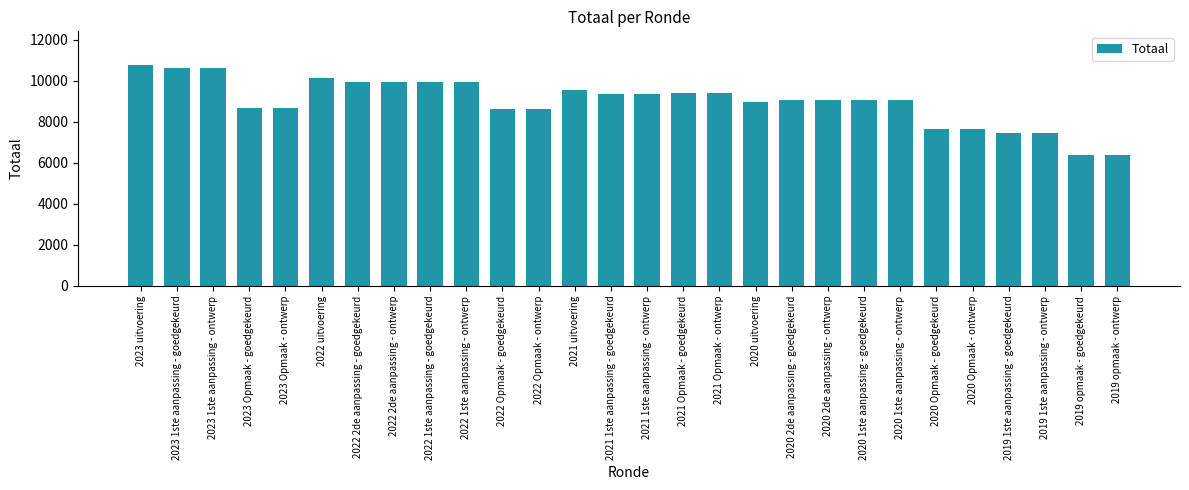

True or false: the data shows 6267 at 2022 1ste aanpassing - ontwerp.

False